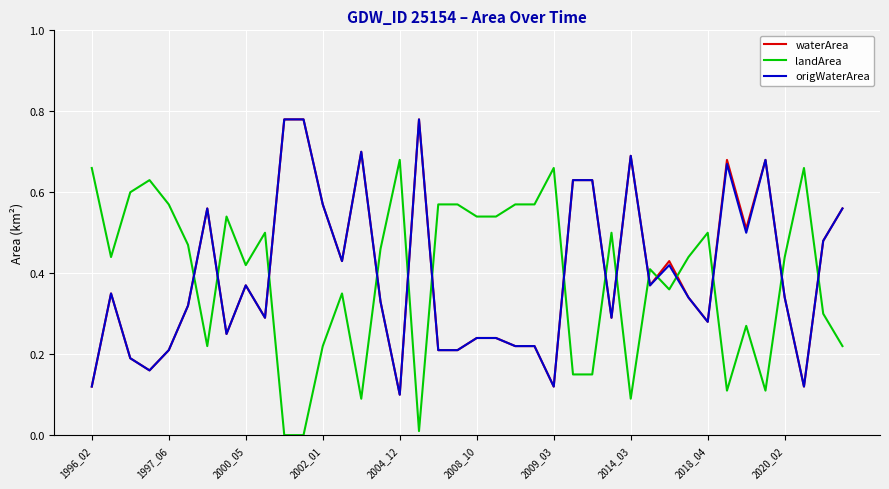

After their last crossing, which series has the higher values: landArea or waterArea?

waterArea